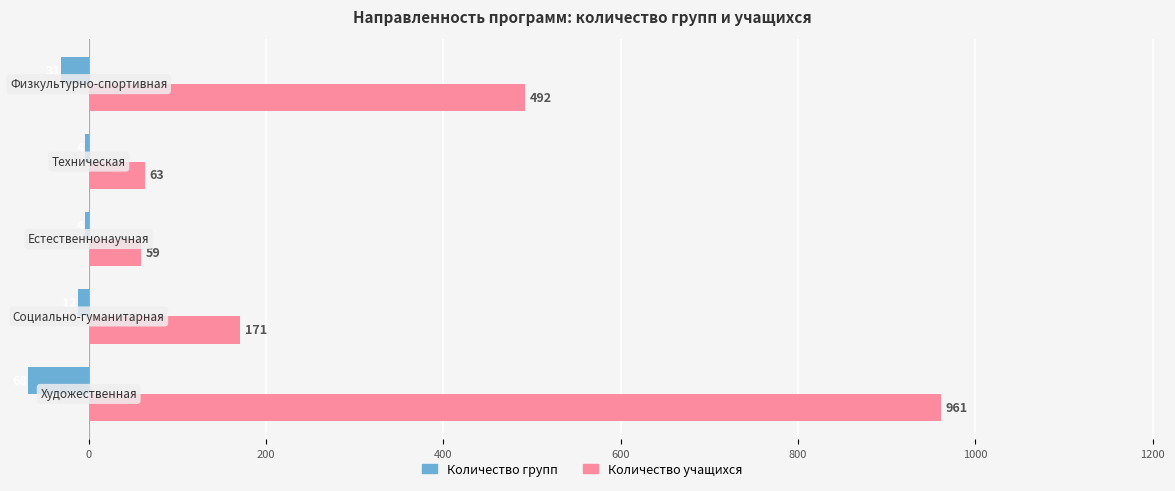

What is the average value of the Количество групп series?

-24